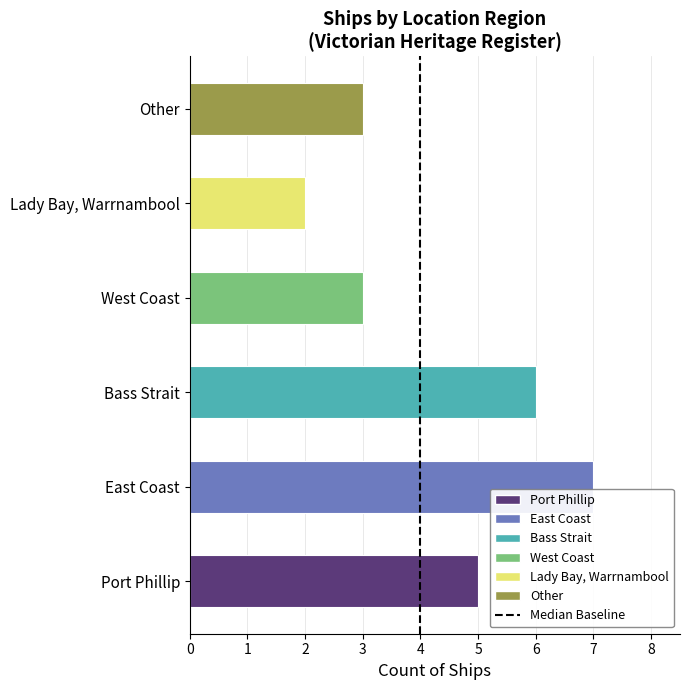

Reading bottom to top, what are all the values shown in this chart?

Port Phillip=5	East Coast=7	Bass Strait=6	West Coast=3	Lady Bay, Warrnambool=2	Other=3